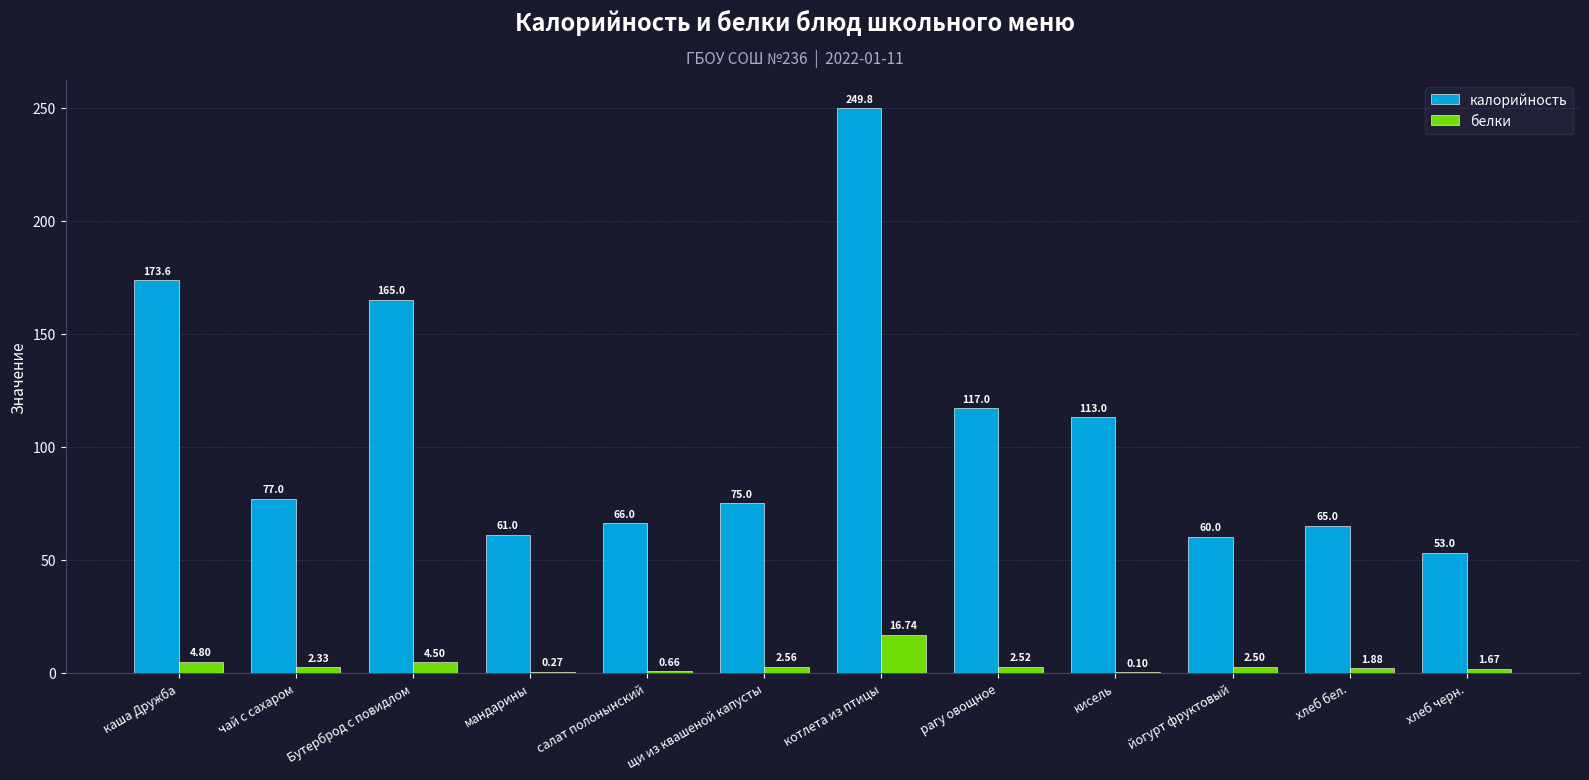

What is the total value across all series at мандарины?

61.3